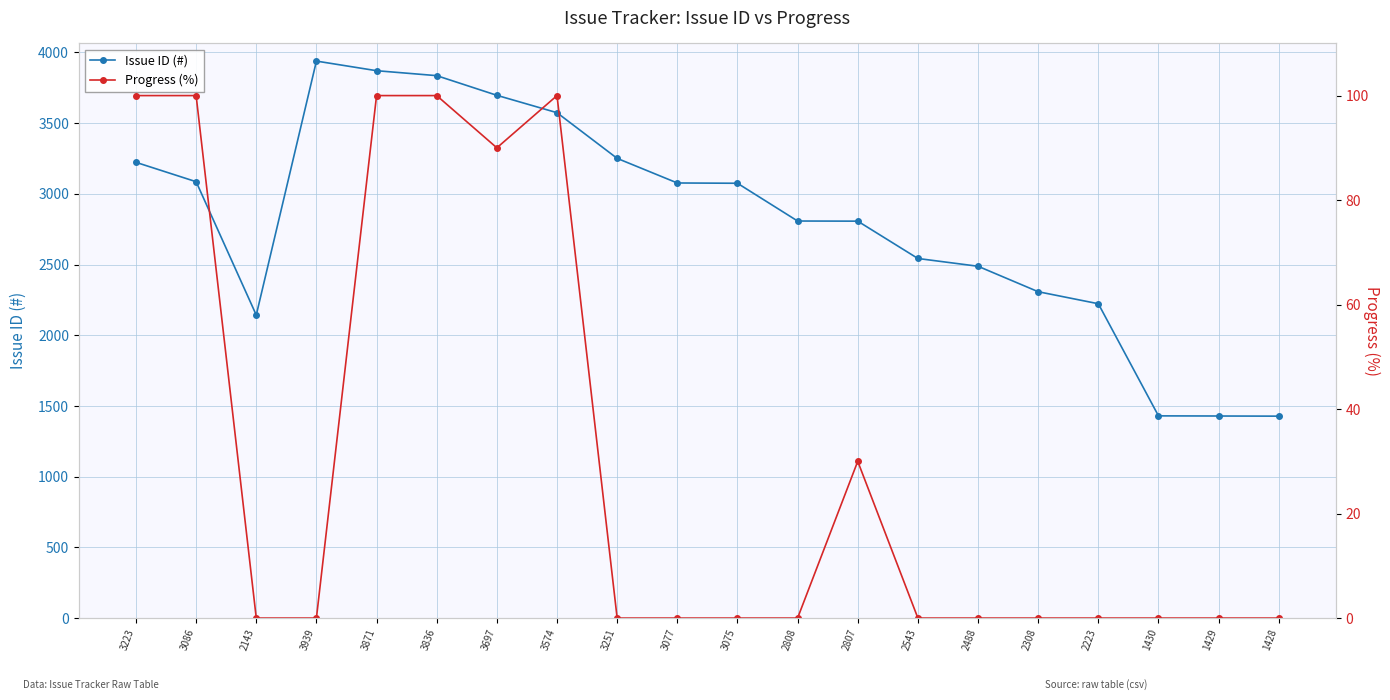

The value of Issue ID (#) at 2308 is 2308. True or false?

True